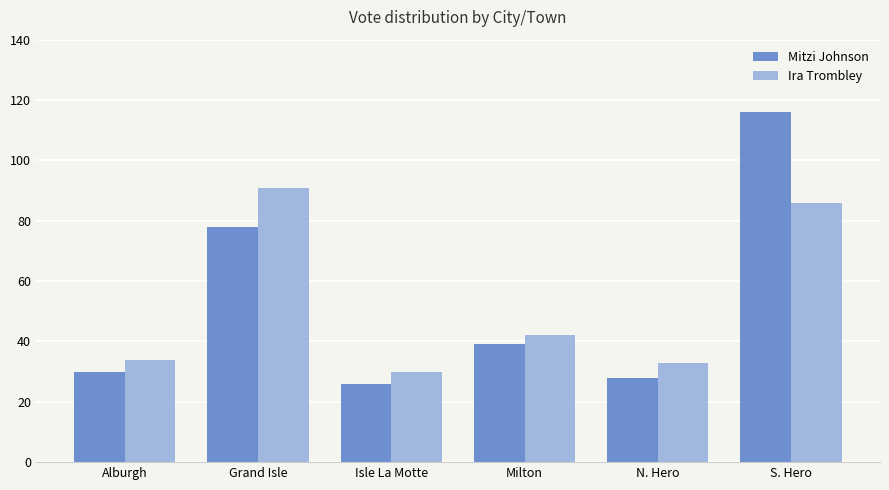

What value does the Mitzi Johnson series have at S. Hero, to the nearest 10?

120